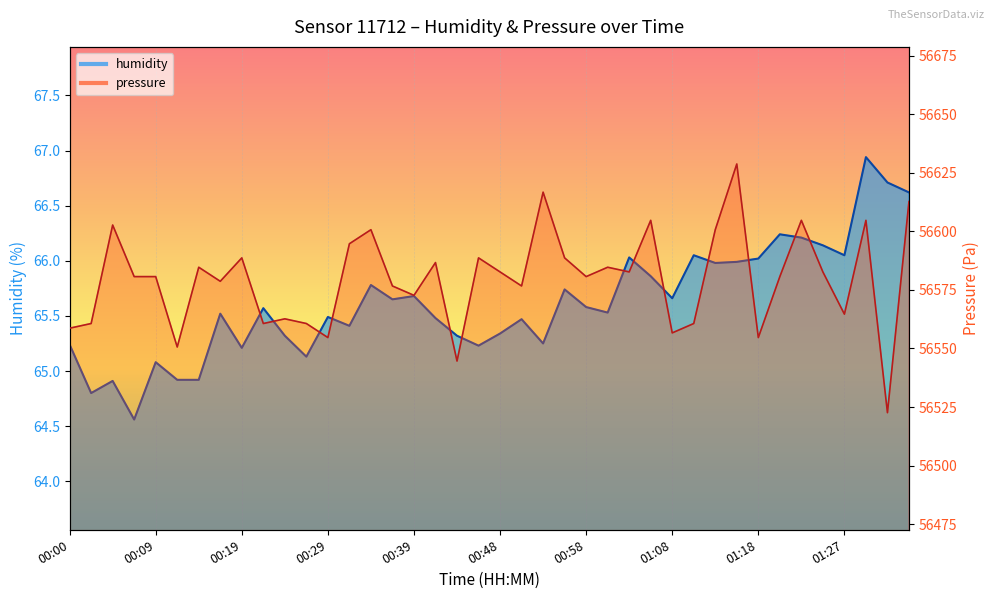

What is the sum of all humidity values?

2624.6